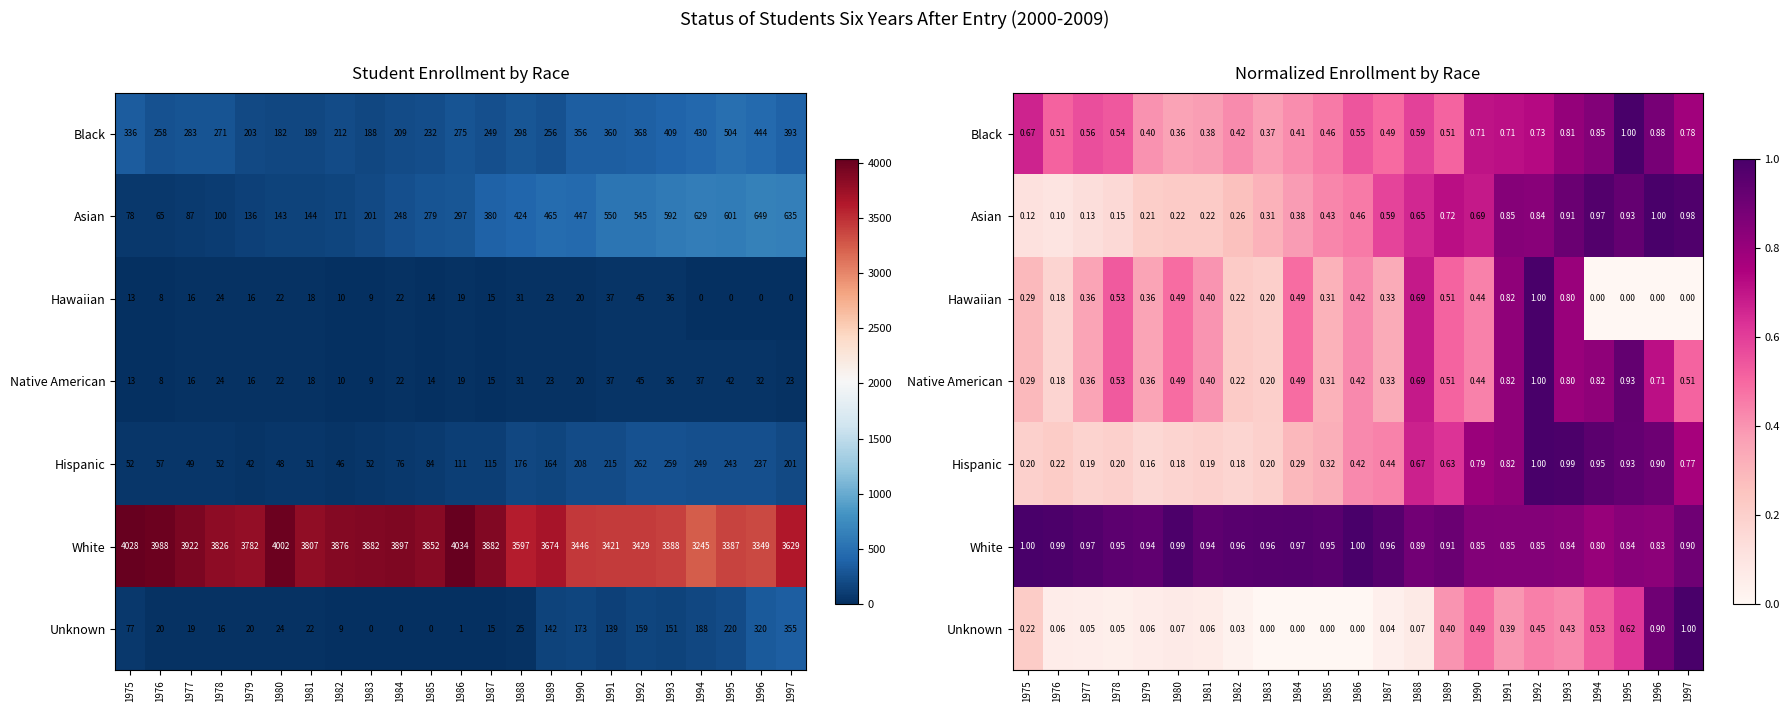

What is the difference between the highest and lowest values at 1981?

0.9